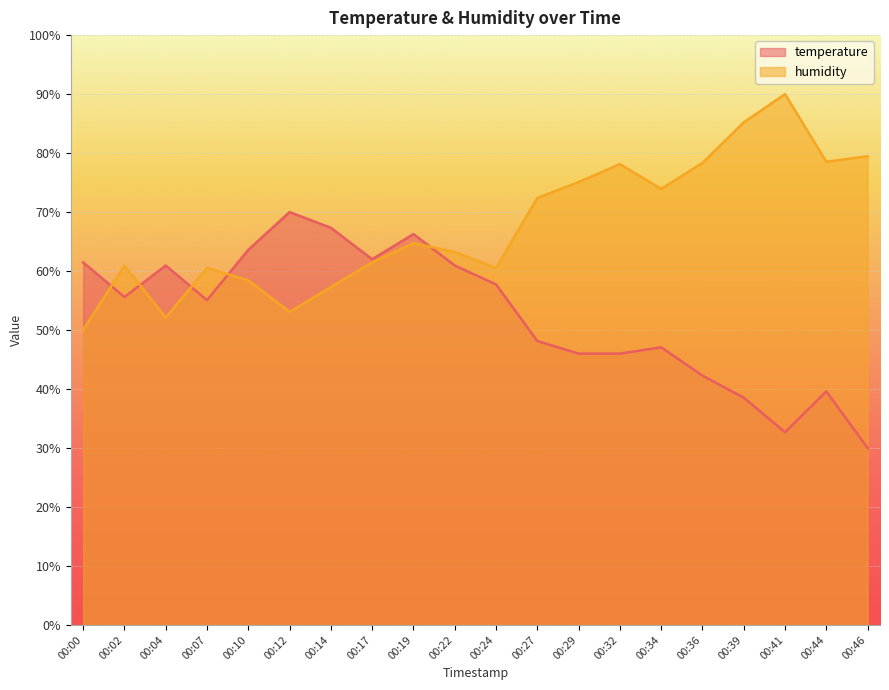

How many lines are shown in the chart?

2